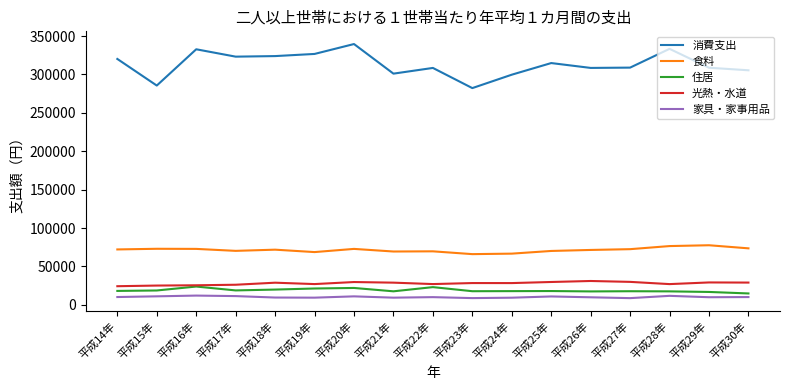

What are all the series names shown in the legend?

消費支出, 食料, 住居, 光熱・水道, 家具・家事用品